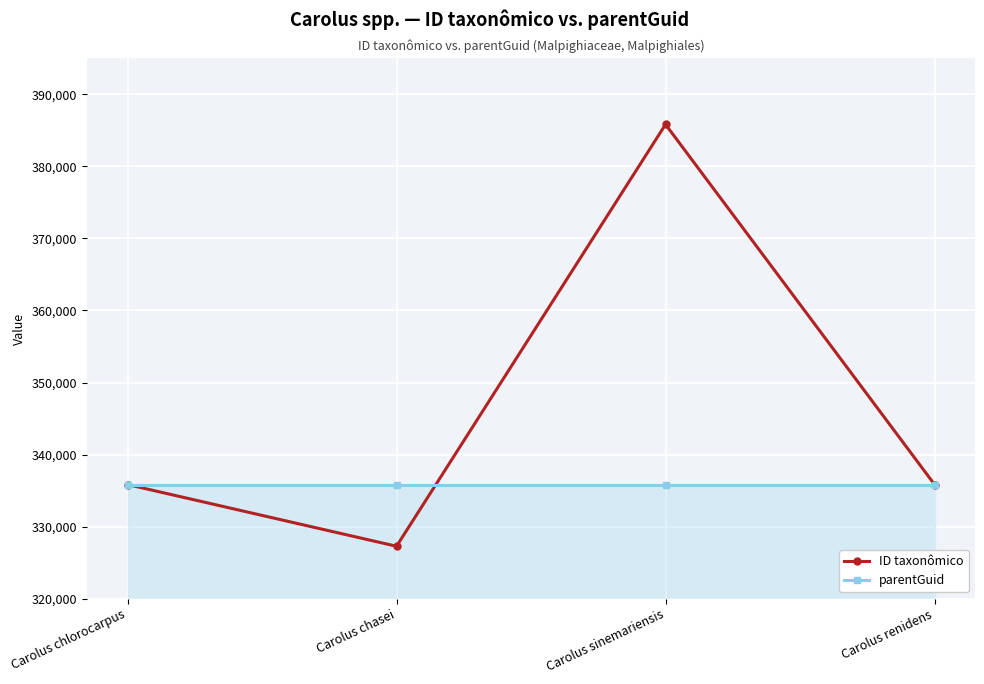

What is the label of the 1st point from the left?

Carolus chlorocarpus